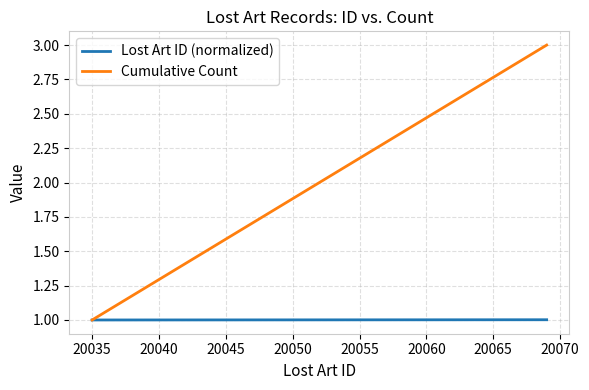

Rank the series by their maximum value, from highest to lowest.

Cumulative Count, Lost Art ID (normalized)